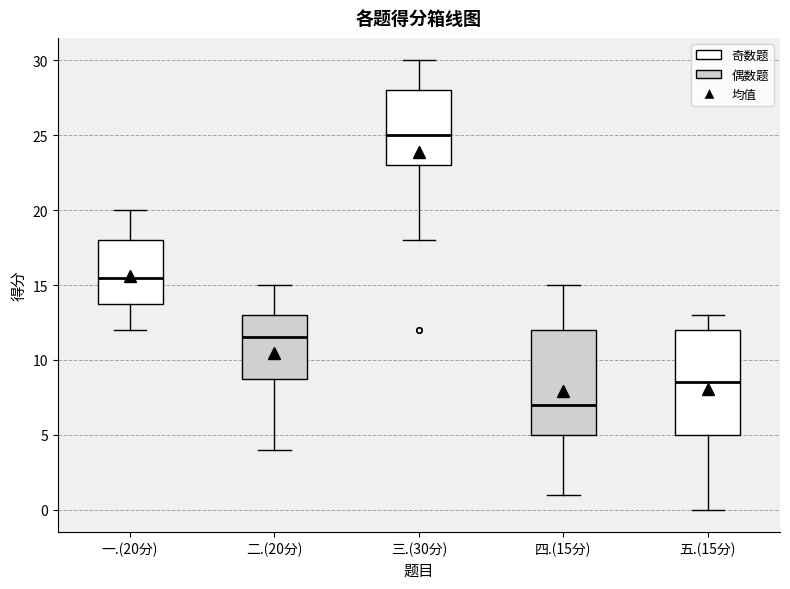

Where does the median line of the box for 二.(20分) sit on the y-axis? The values are not printed on the chart, so give them approximately, as read against the axis.

11.5